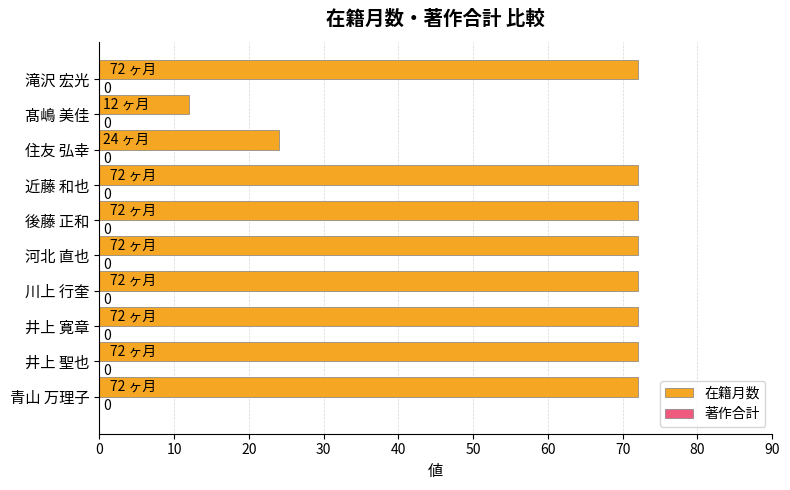

How many bars are there in total?

10